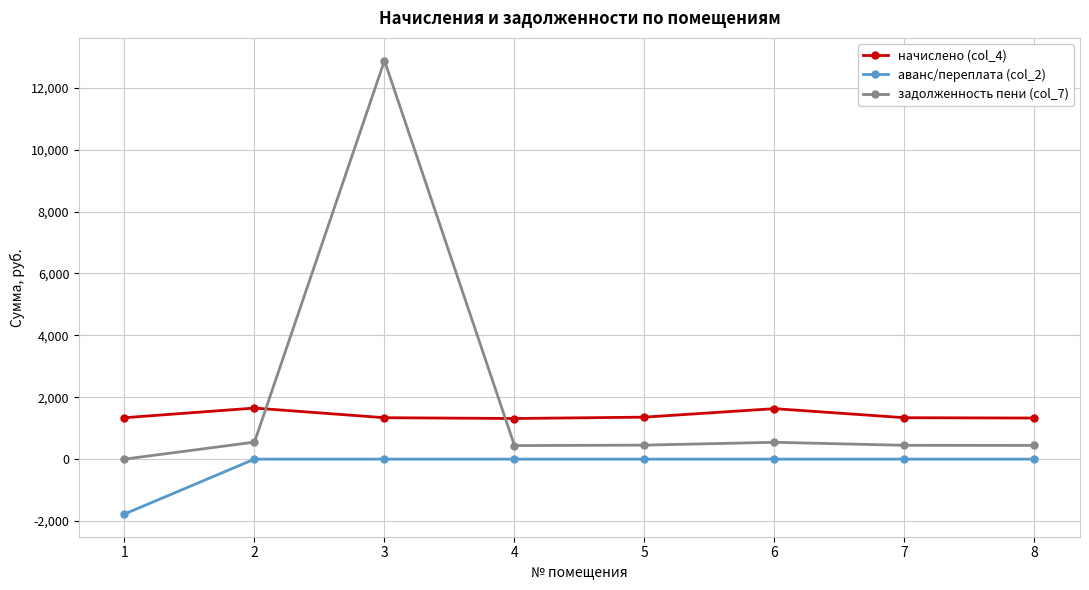

True or false: аванс/переплата (col_2) and задолженность пени (col_7) cross at least once.

False